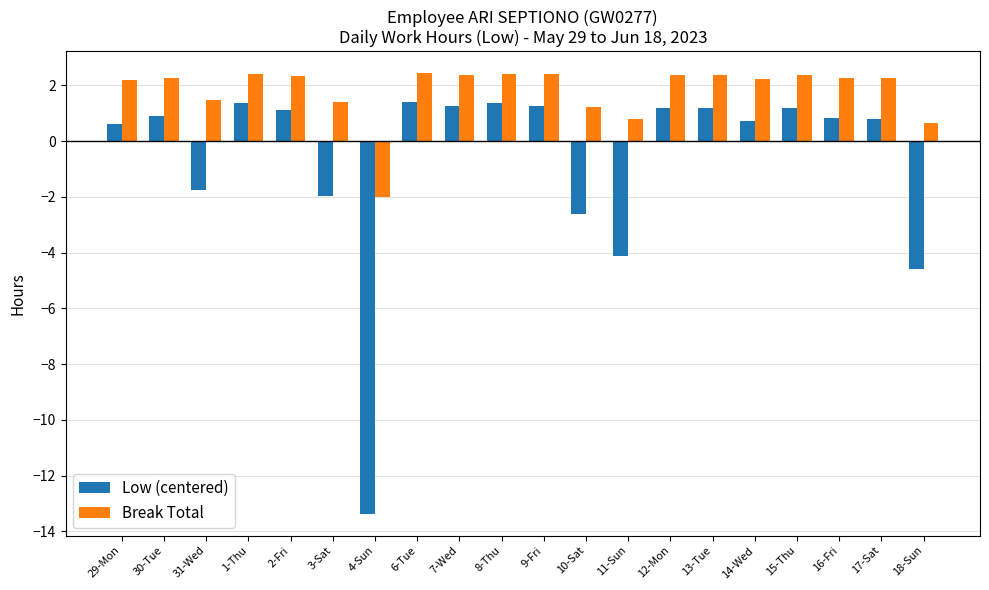

What is the average value of the Low (centered) series?

-0.7